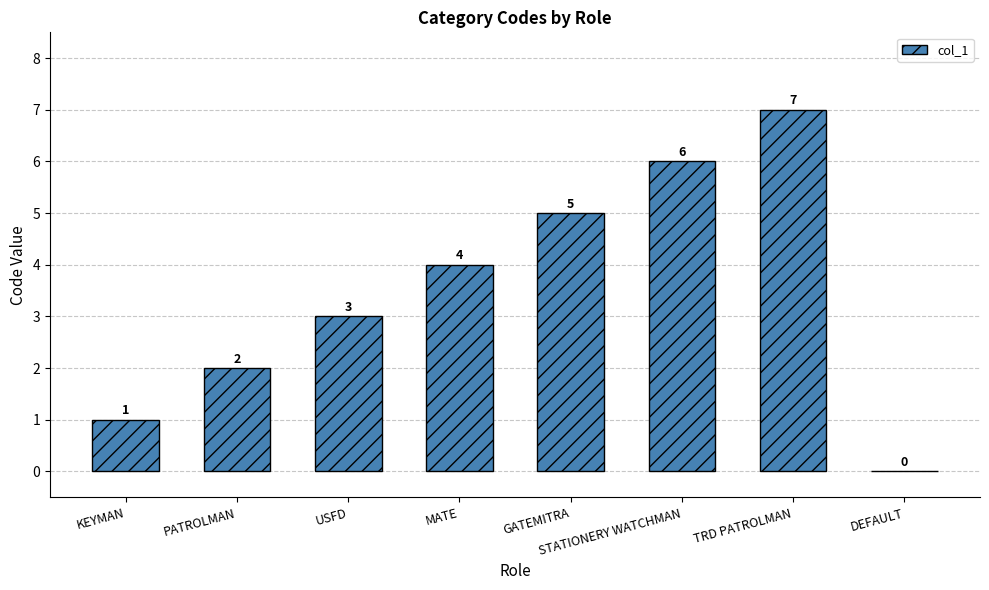

What is the sum of all values?

28